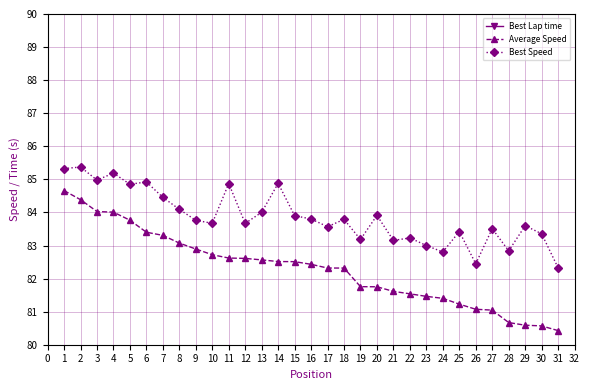

True or false: Average Speed has a value of 143.6 at 27.

False